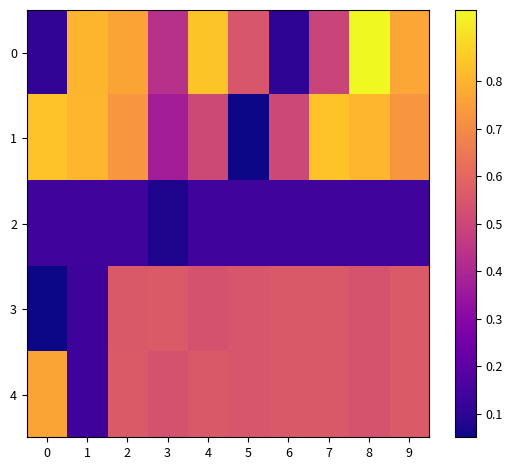

What is the spread (max minus min) of values at 9?

0.6